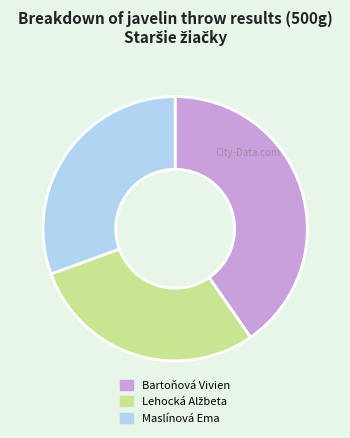

What is the largest slice in the pie chart?

Bartoňová Vivien